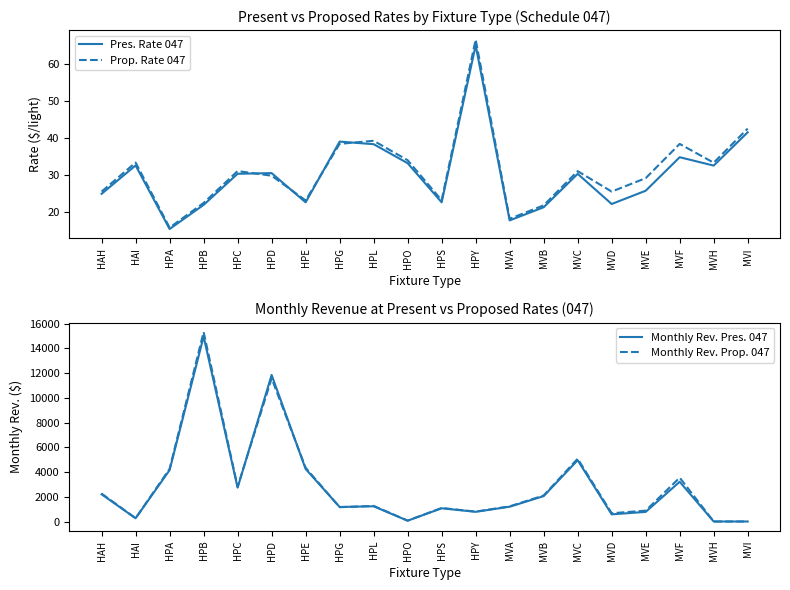

Is this an area chart (filled region under the line)?

No